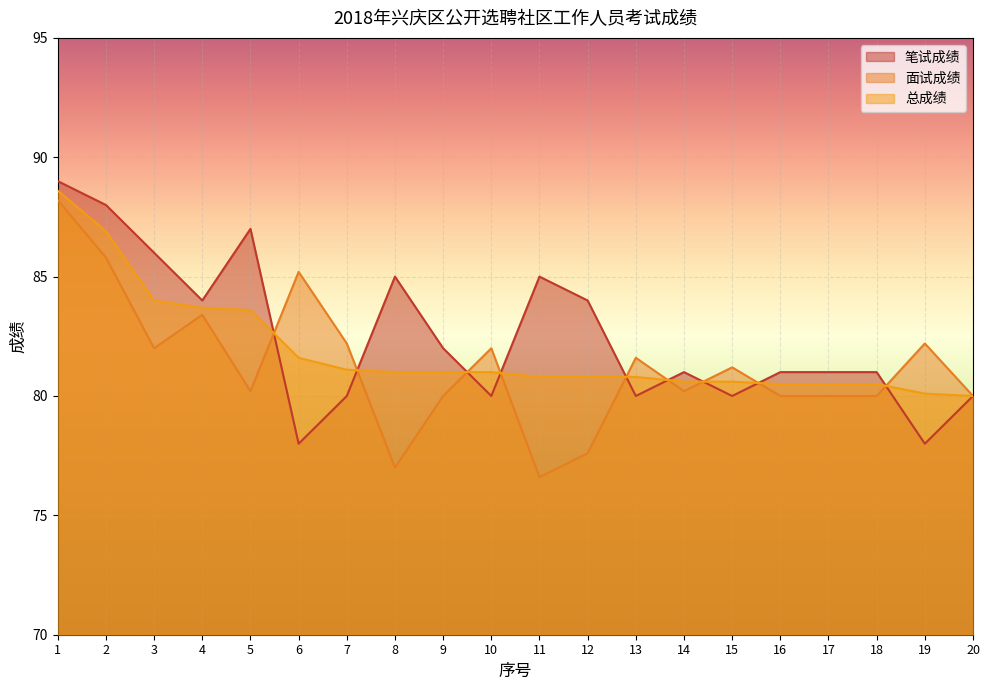

What is the difference between the highest and lowest values at 19?

4.2